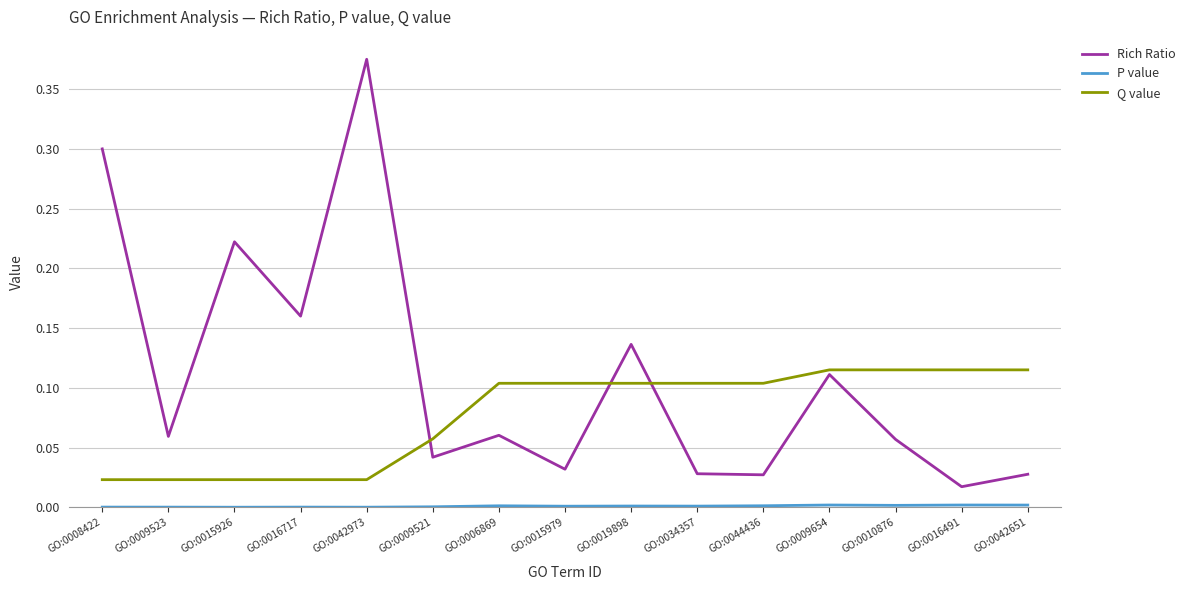

At which label does Rich Ratio reach its minimum?

GO:0016491